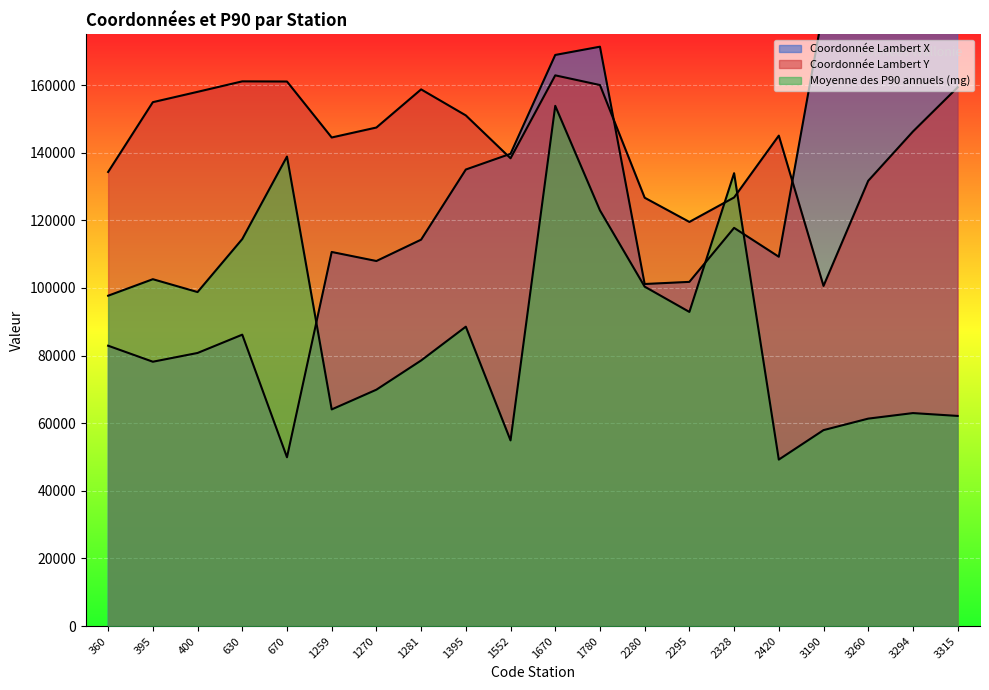

What is the value of the Moyenne des P90 annuels (mg) point at the 11th from the left?

153880